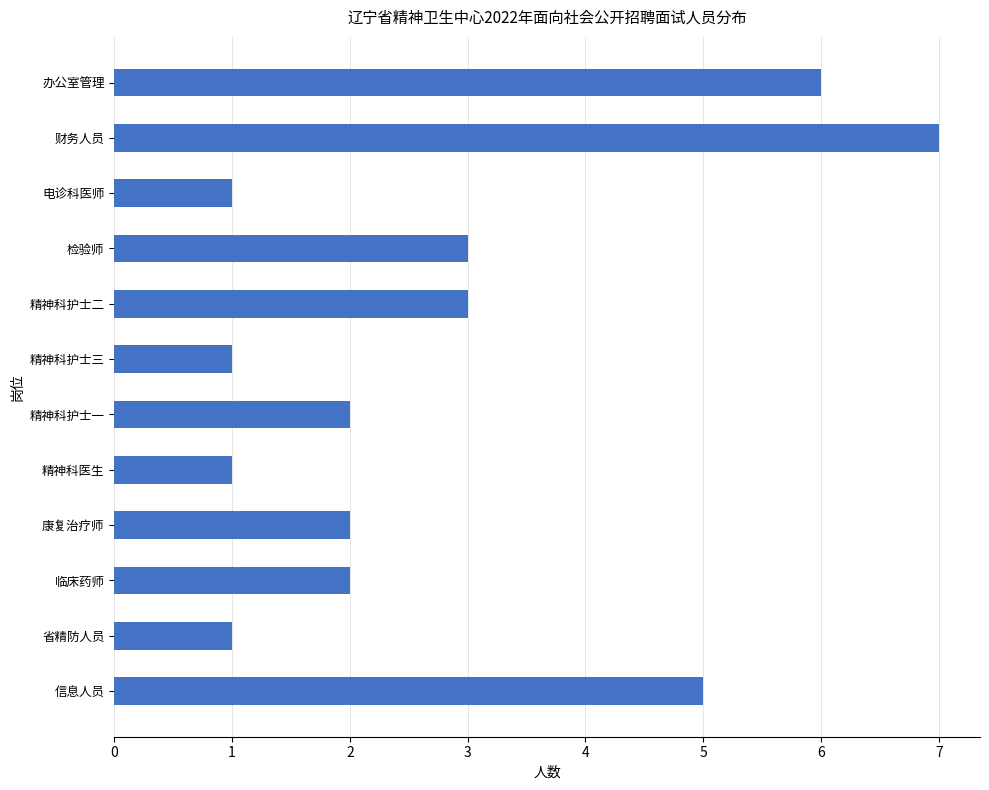

Is it true that the value at 精神科护士一 is 0?

False